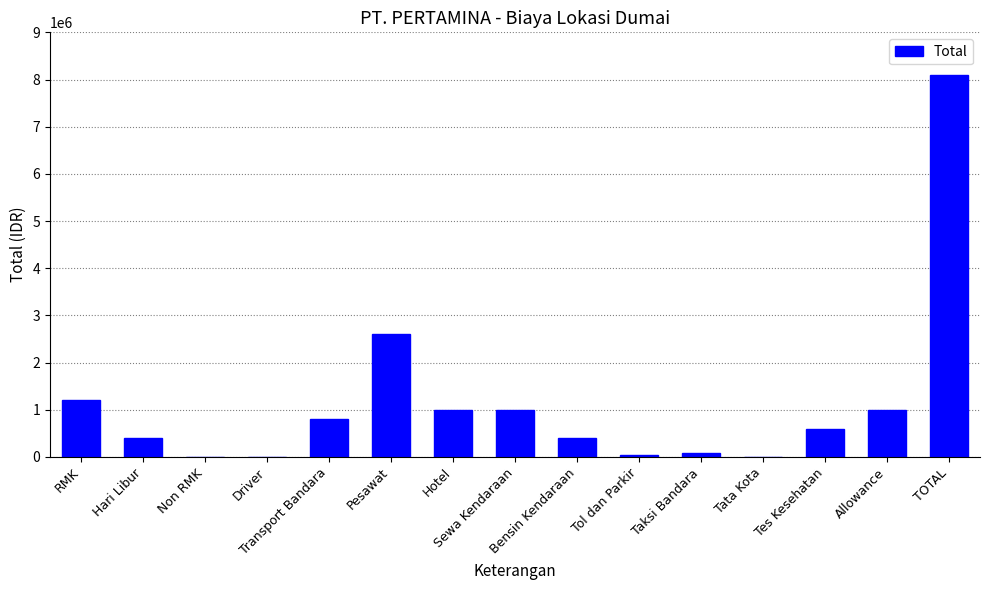

What is the value of the 10th bar from the left?

30000